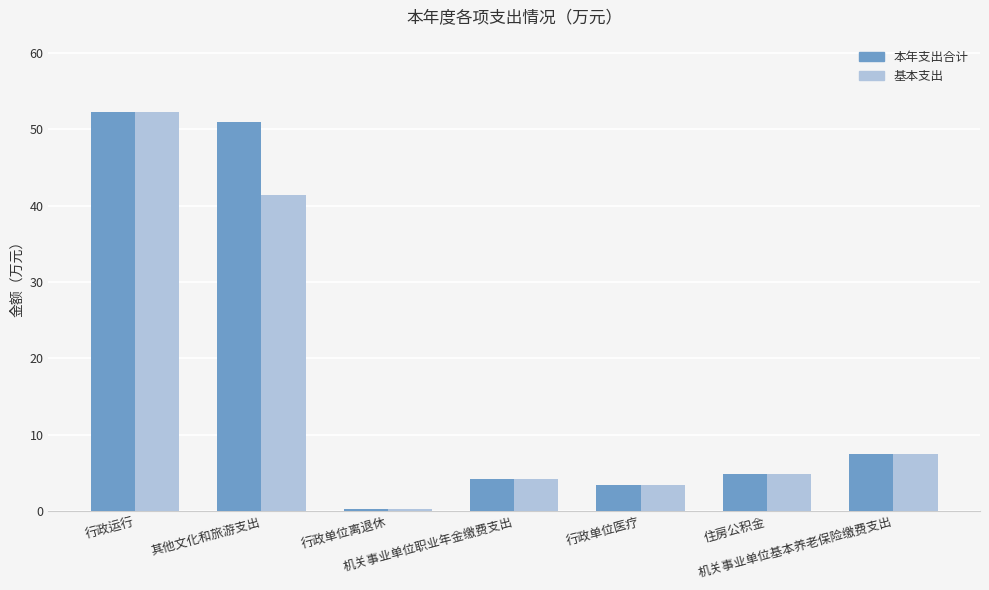

The 基本支出 series shows 41.4 at 其他文化和旅游支出. True or false?

True